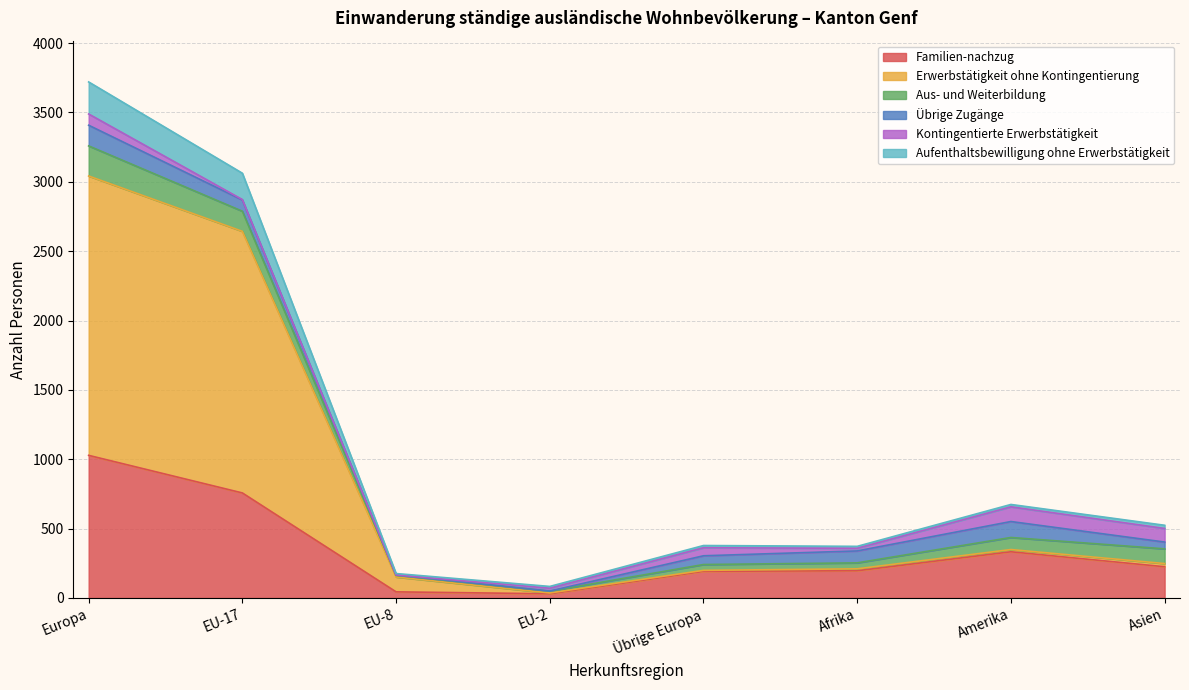

What is the value of the Familien-nachzug point at the 4th from the left?

30